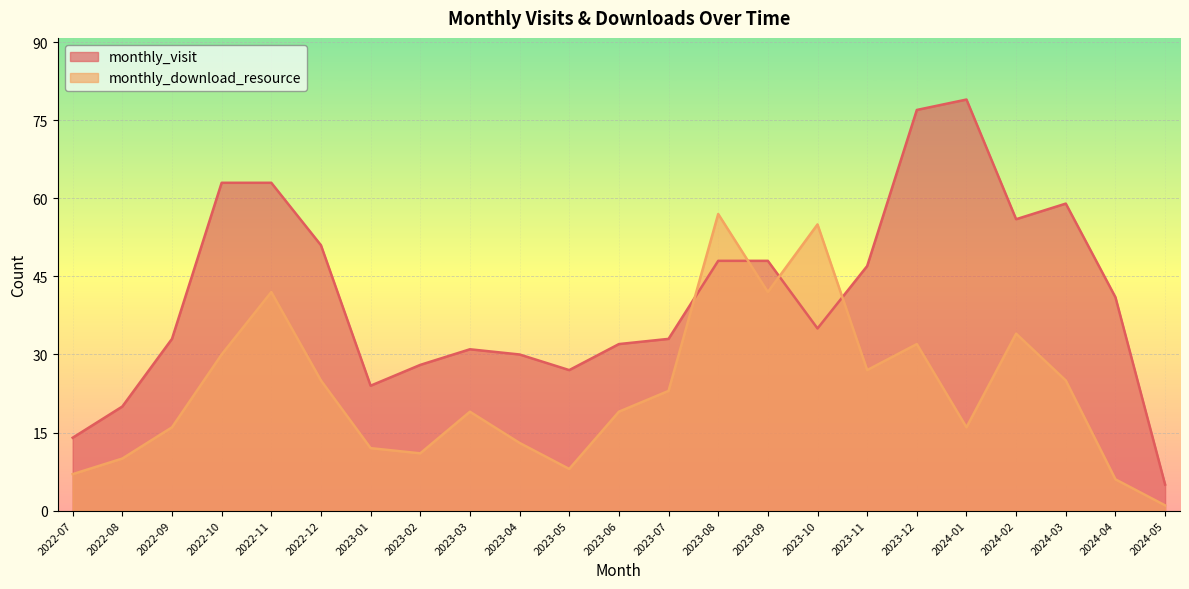

What is the minimum value for monthly_visit?

5